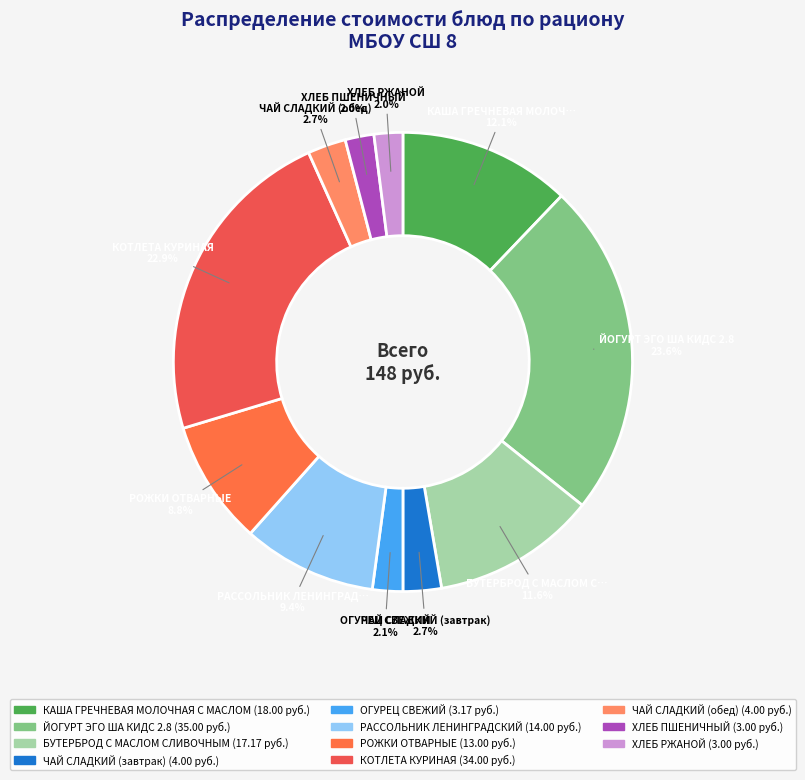

What is the change in value from ЧАЙ СЛАДКИЙ (завтрак) to КОТЛЕТА КУРИНАЯ?

+30.0